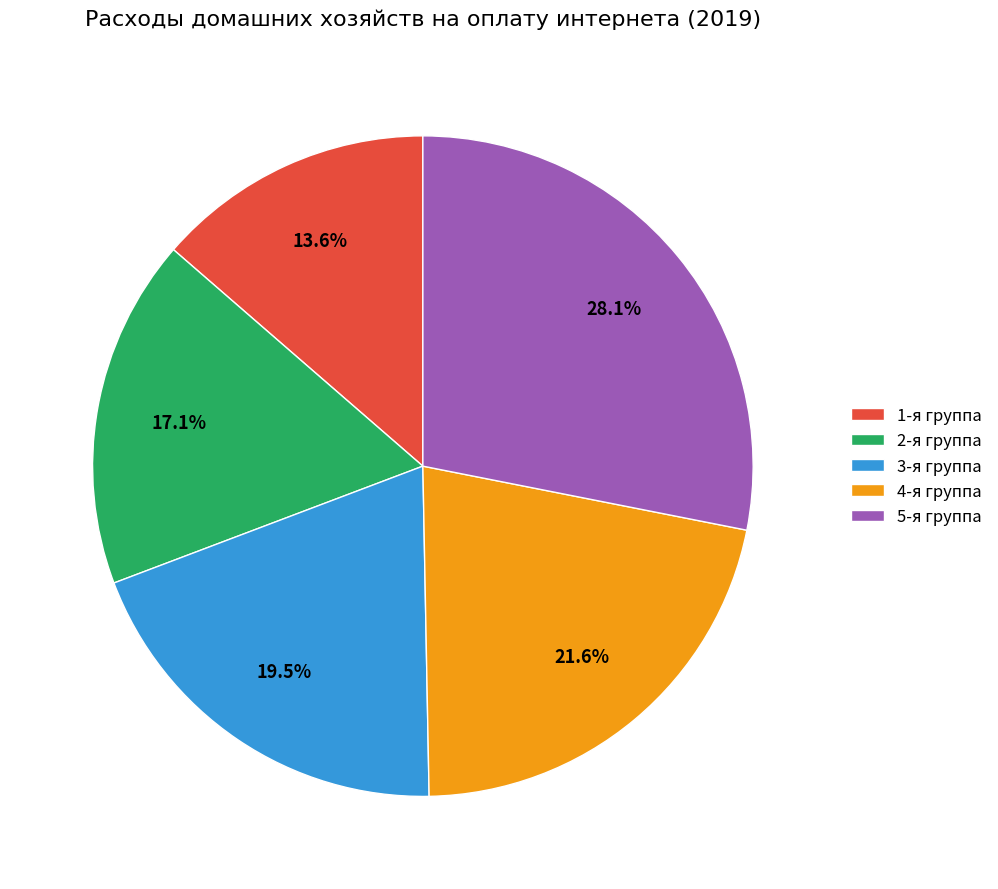

Count the number of slices in the pie.

5